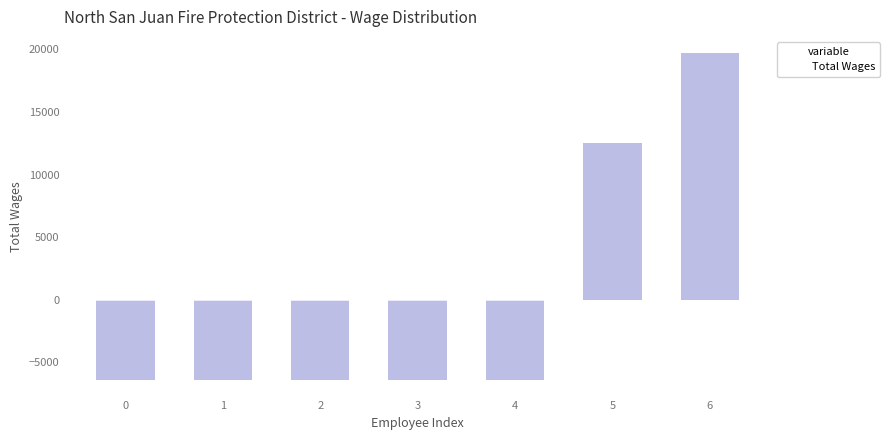

The value at 1. is 45777. True or false?

False